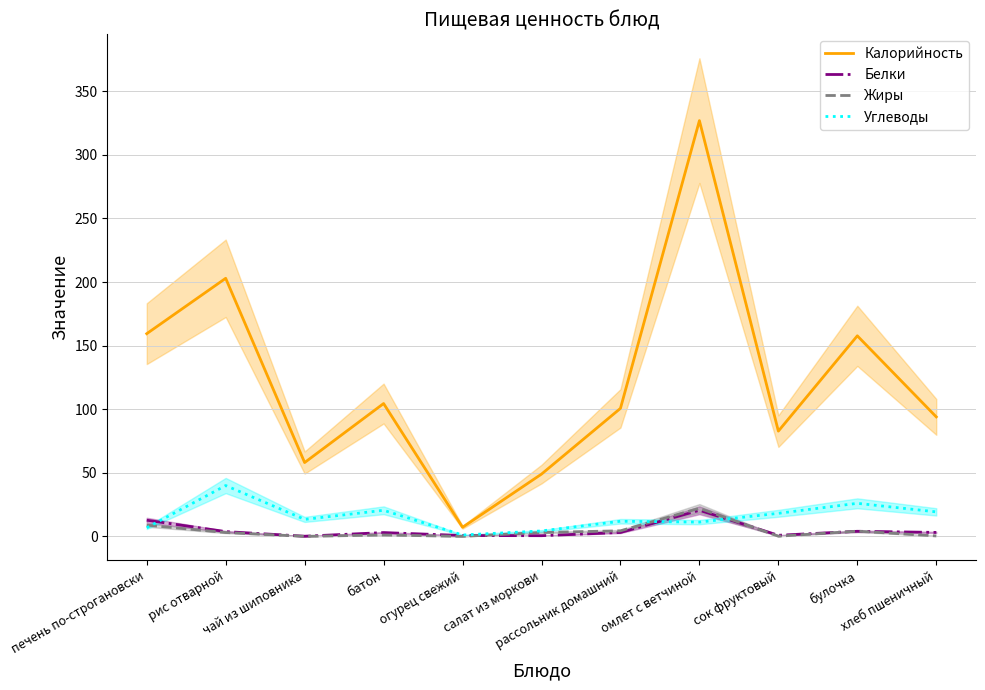

Rank the series by their maximum value, from lowest to highest.

Белки, Жиры, Углеводы, Калорийность